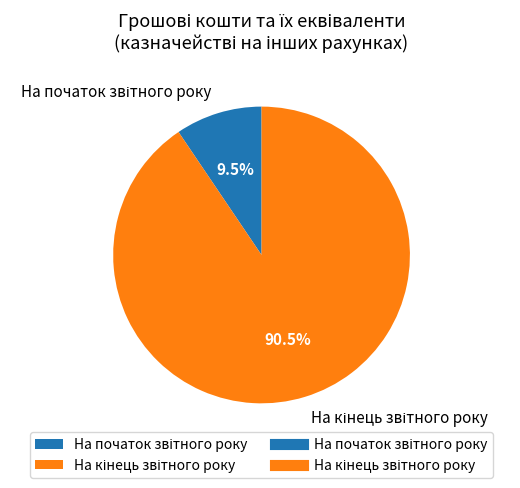

How many slices are in this pie chart?

2